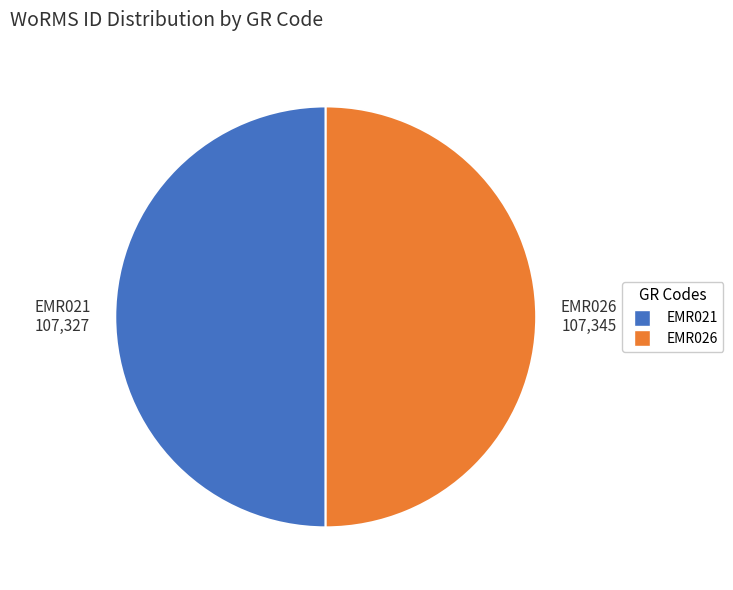

Is the sum of EMR026 and EMR021 greater than half?

Yes